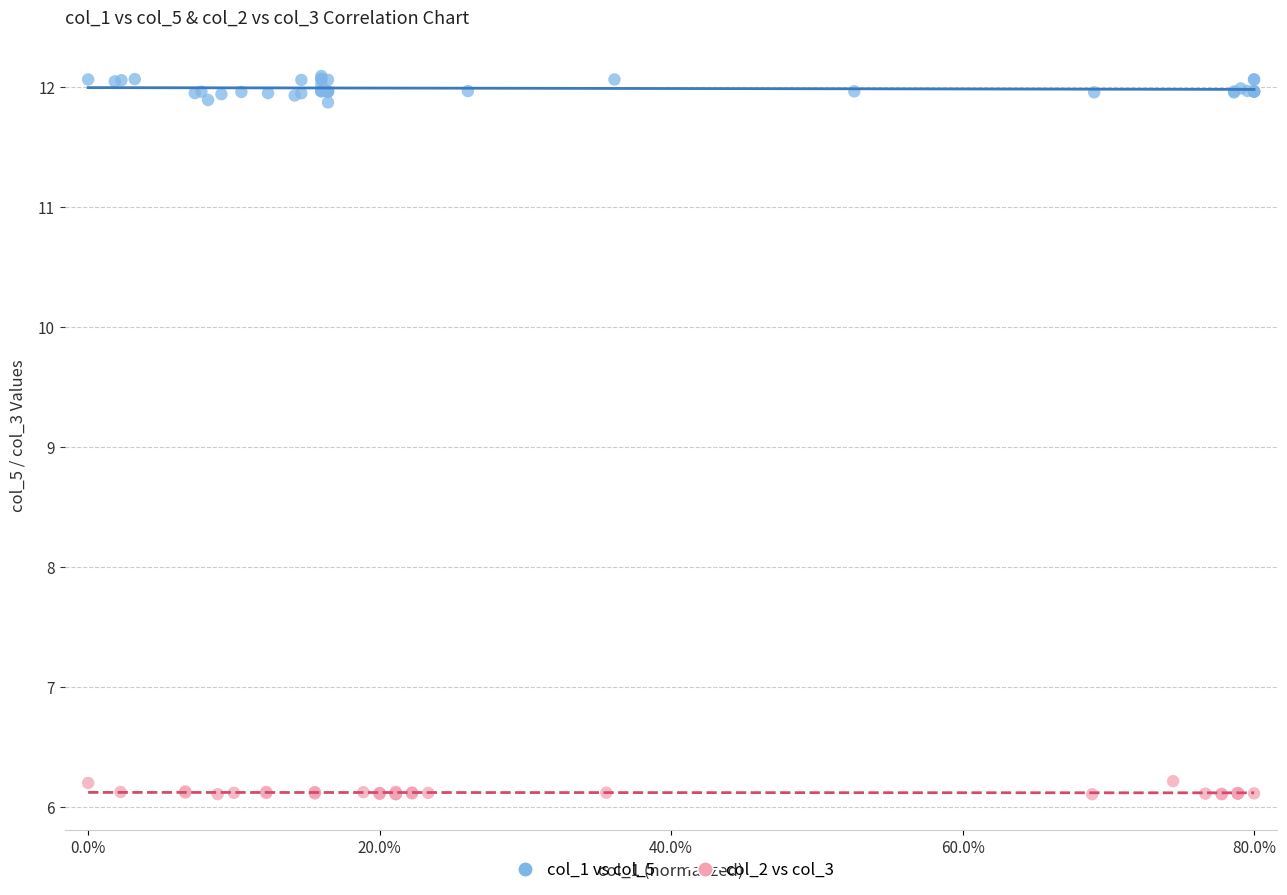

Which series contains the lowest Y value?

col_2 vs col_3